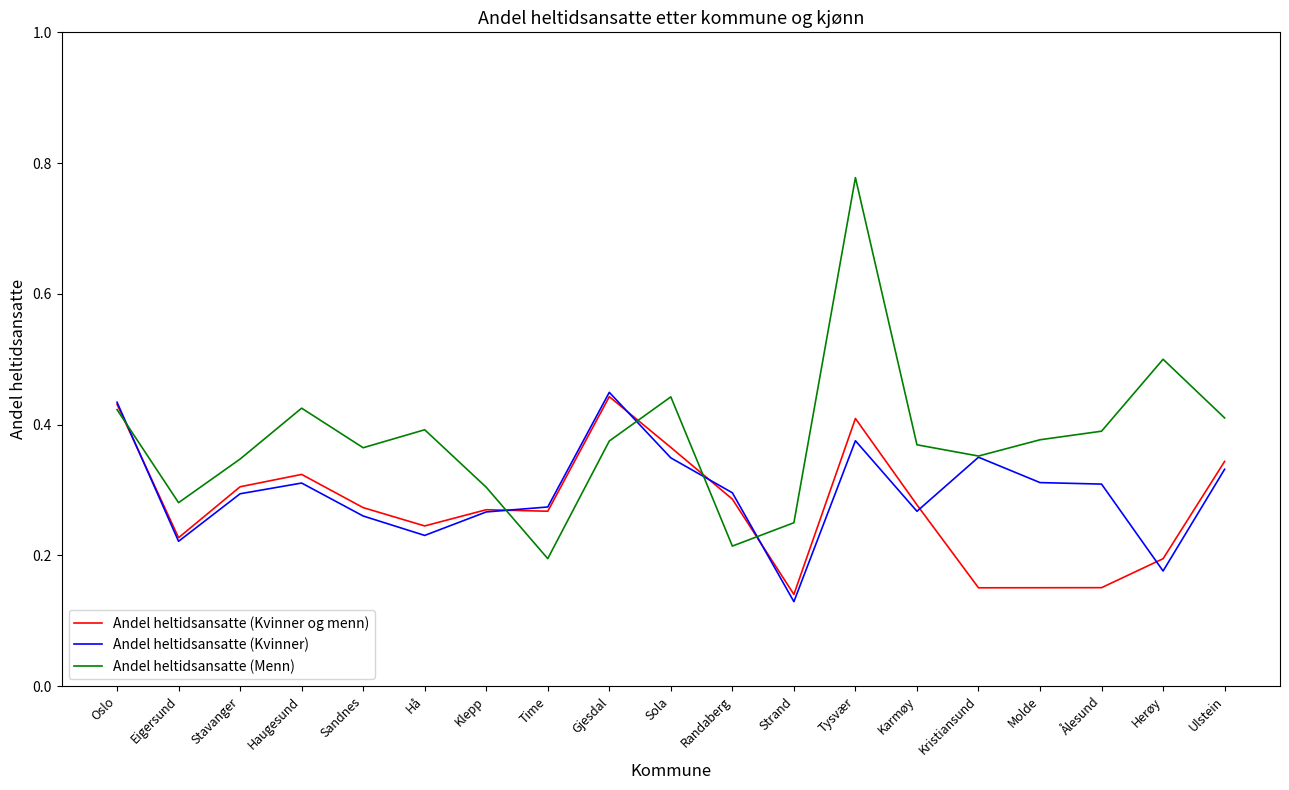

Where is Andel heltidsansatte (Kvinner) nearest to the value 0?

Strand